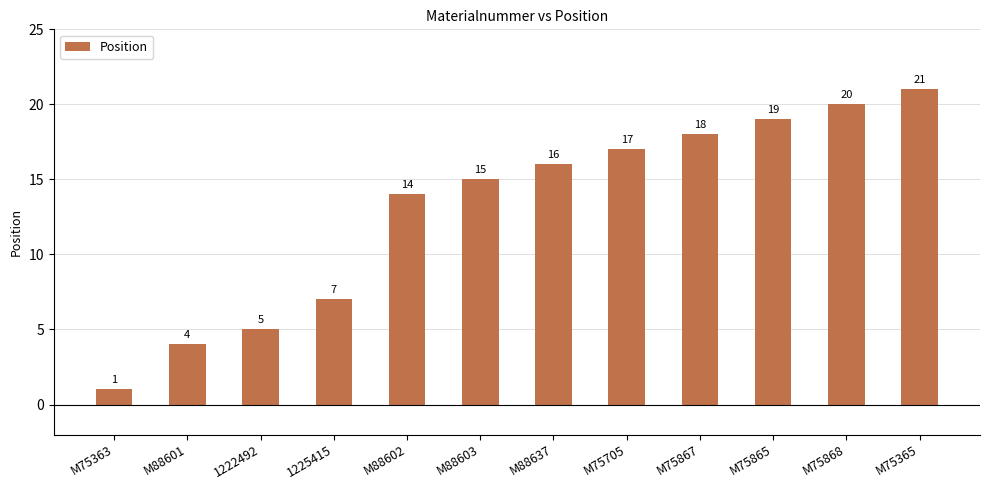

How many data points does each series have?

12